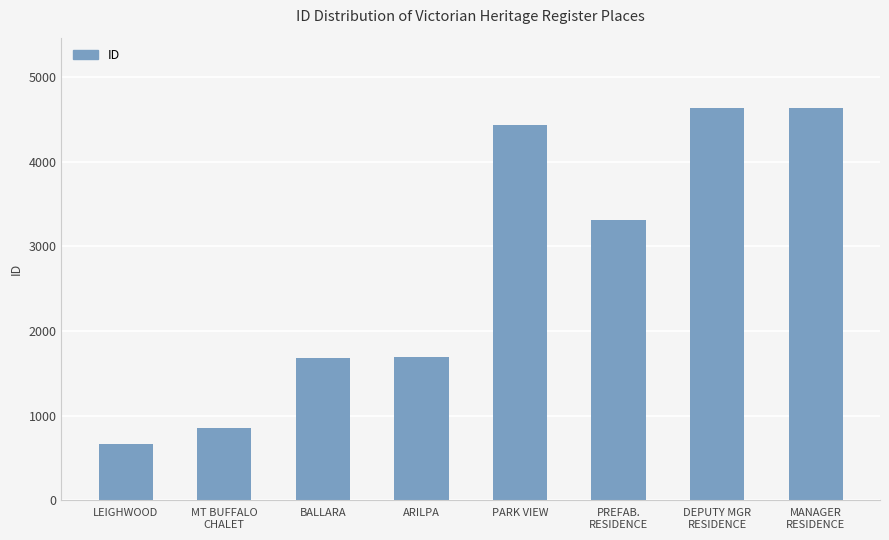

What is the approximate value at DEPUTY MGR
RESIDENCE?

4634